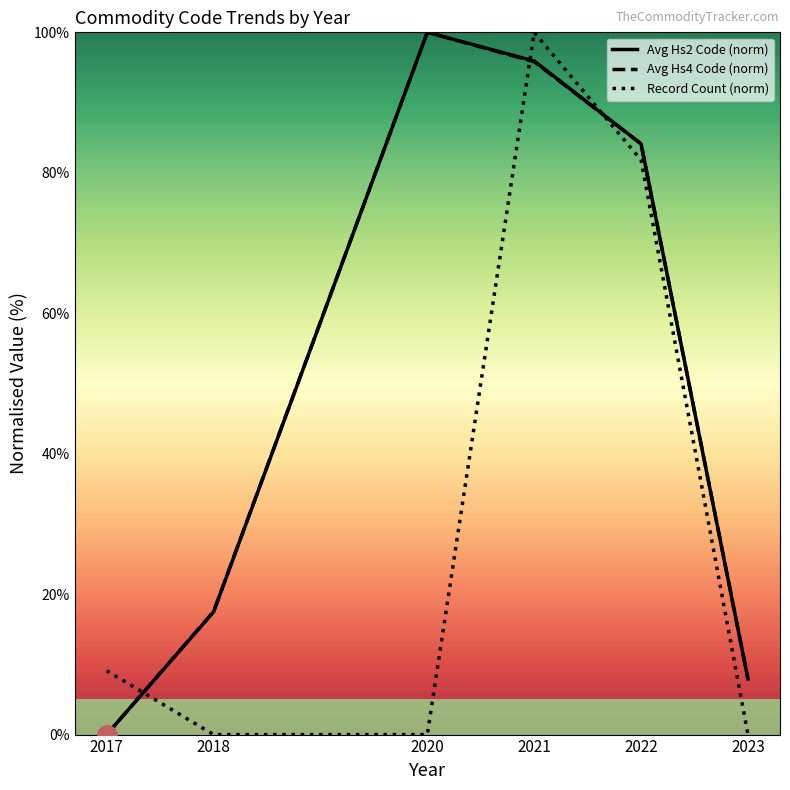

The value of Avg Hs2 Code (norm) at 2022 is 84.1. True or false?

True